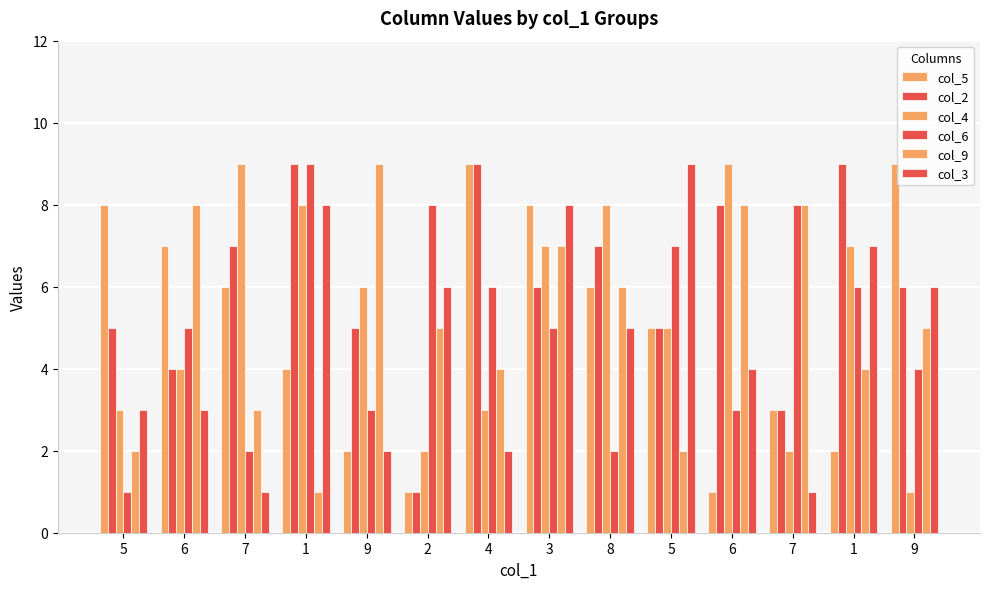

At how many categories does at least one series exceed 4?

14